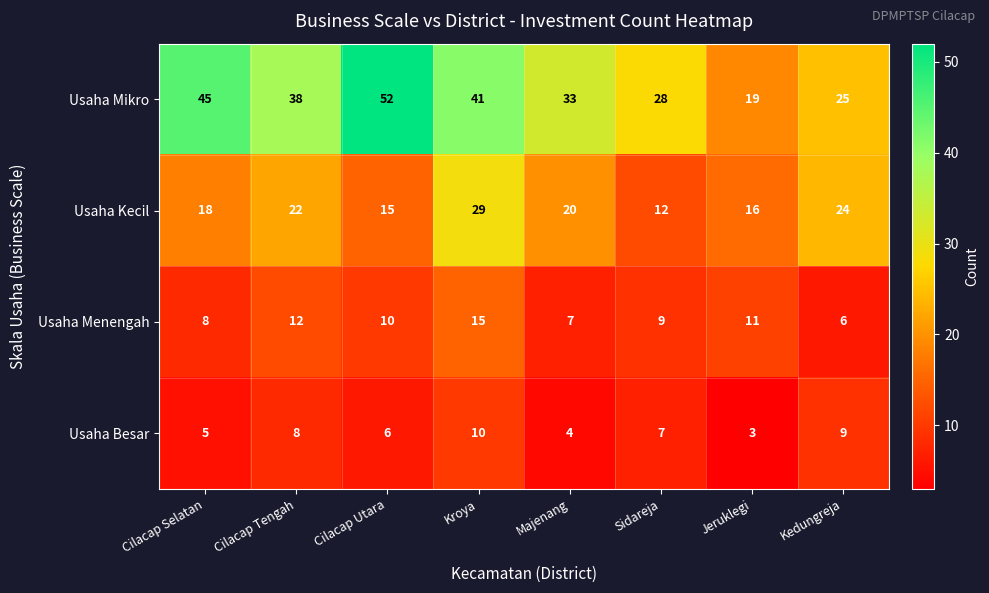

At which category does the chart reach its peak across all series?

Cilacap Utara